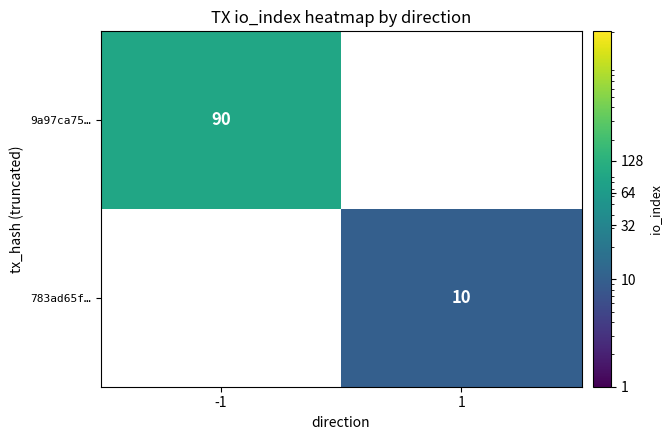

Is the value of 9a97ca75… at -1 greater than the value of 783ad65f… at 1?

Yes